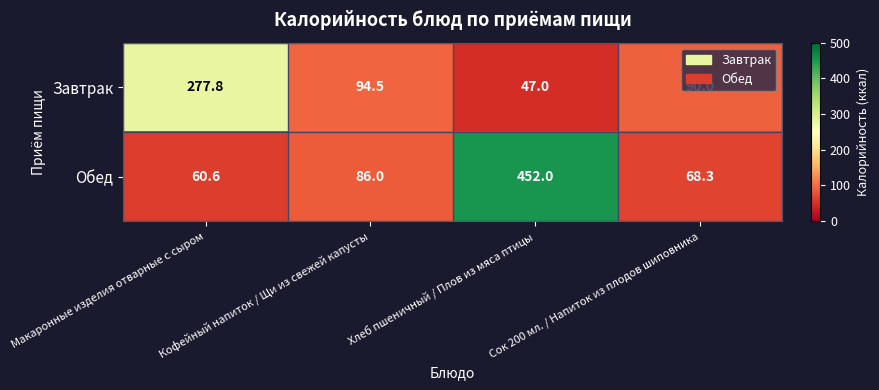

Where is Завтрак nearest to the value 162?

Кофейный напиток / Щи из свежей капусты